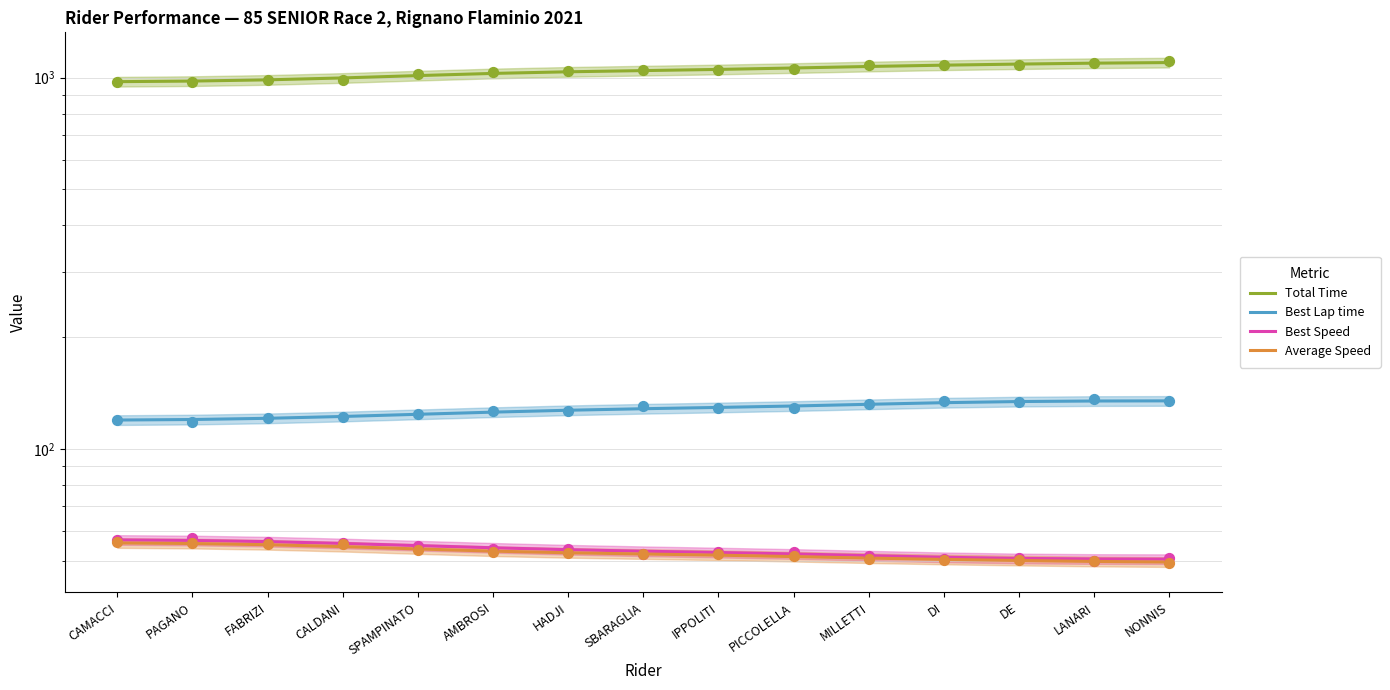

At how many categories does at least one series exceed 181?

15